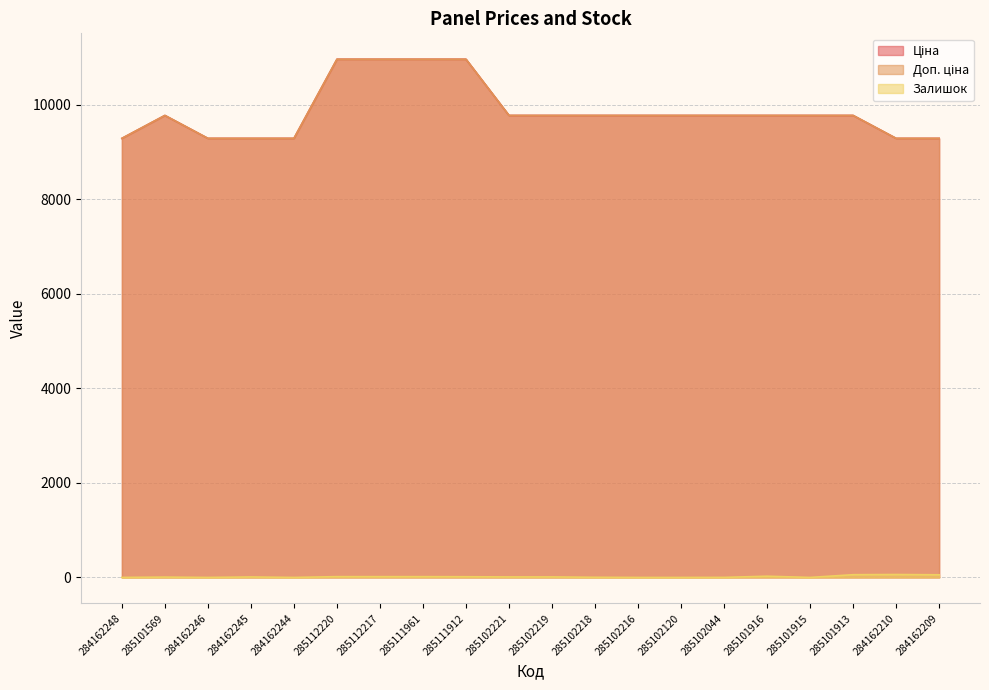

Rank the series by their maximum value, from highest to lowest.

Ціна, Доп. ціна, Залишок